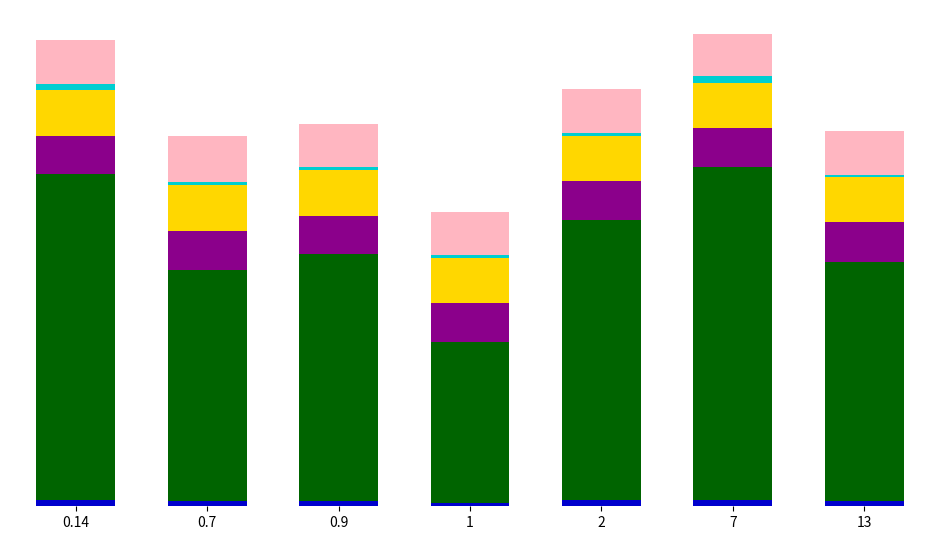

What position from the right is 0.7?

6